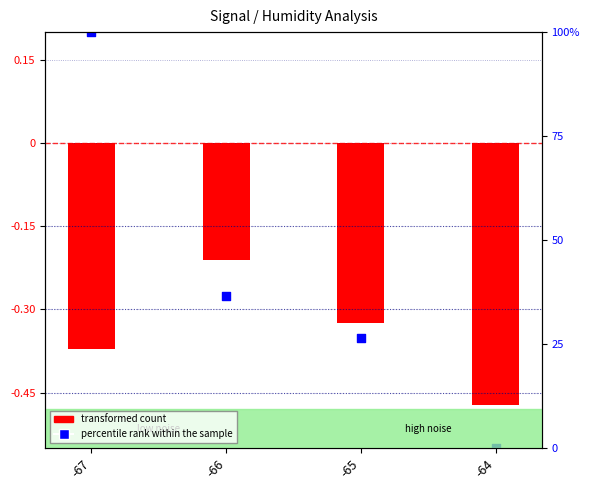

Which series has the widest spread of Y values?

percentile rank within the sample